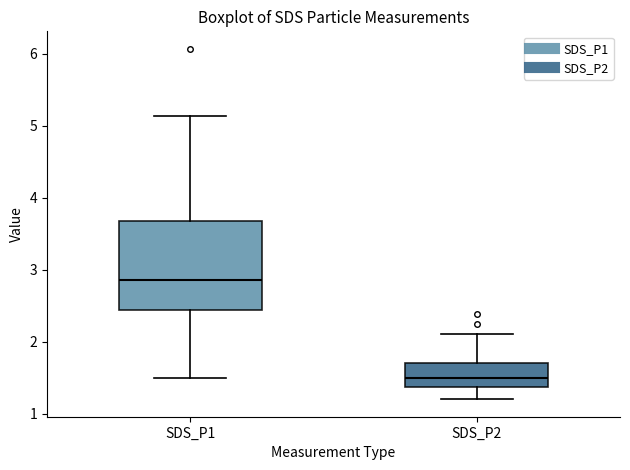

Which box is the tallest, from its lower edge to its upper edge?

SDS_P1